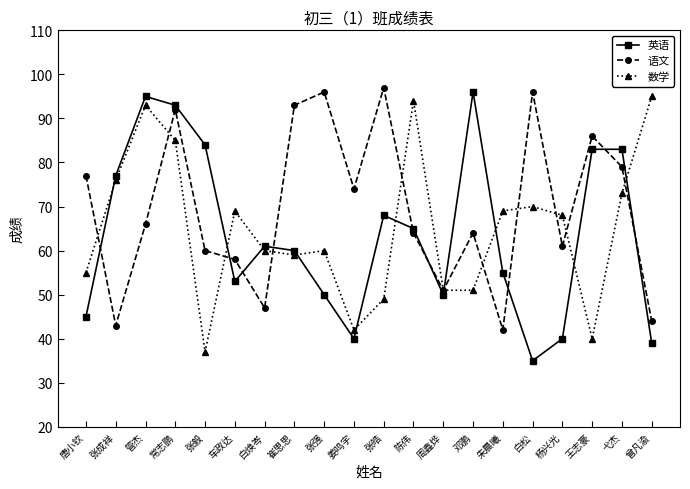

Is it true that 英语 equals 16 at 张皓?

False